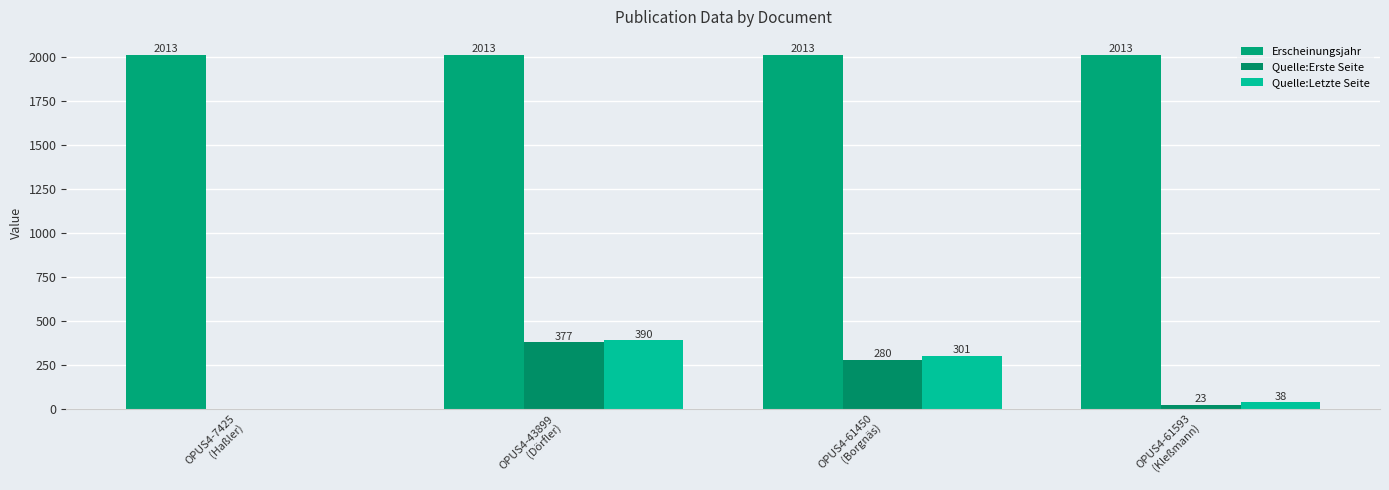

Reading left to right, what are all the values shown in this chart?

Erscheinungsjahr: 2013	2013	2013	2013
Quelle:Erste Seite: 0	377	280	23
Quelle:Letzte Seite: 0	390	301	38